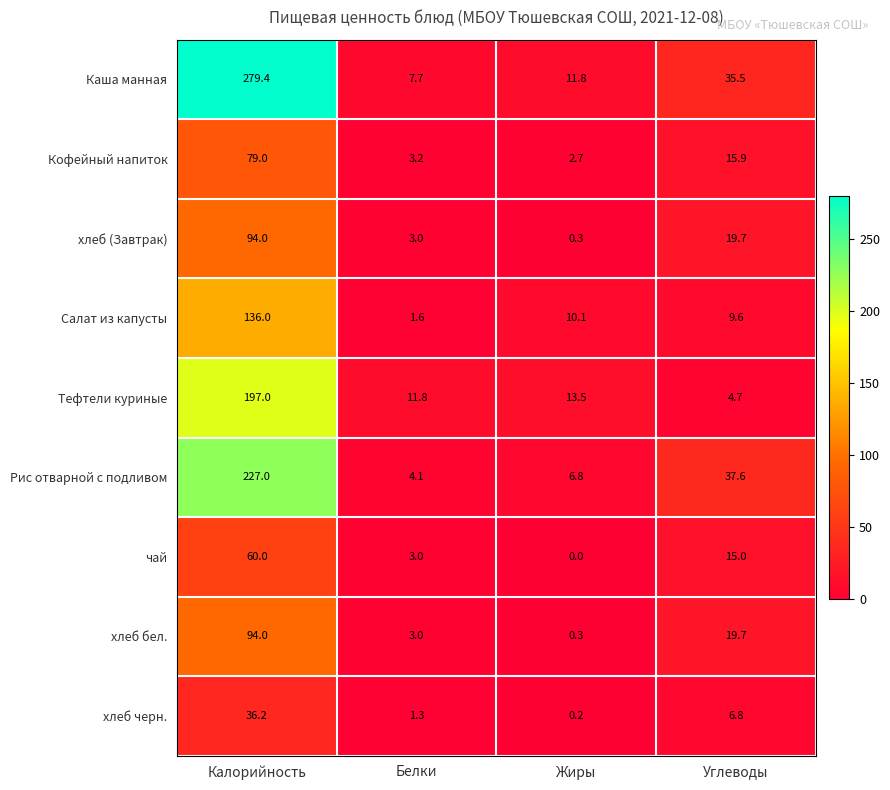

List the labels in order of Рис отварной с подливом value, smallest first.

Белки, Жиры, Углеводы, Калорийность